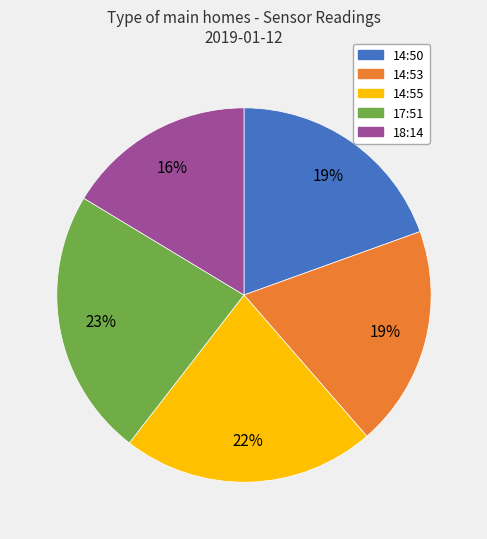

What is the largest slice in the pie chart?

17:51